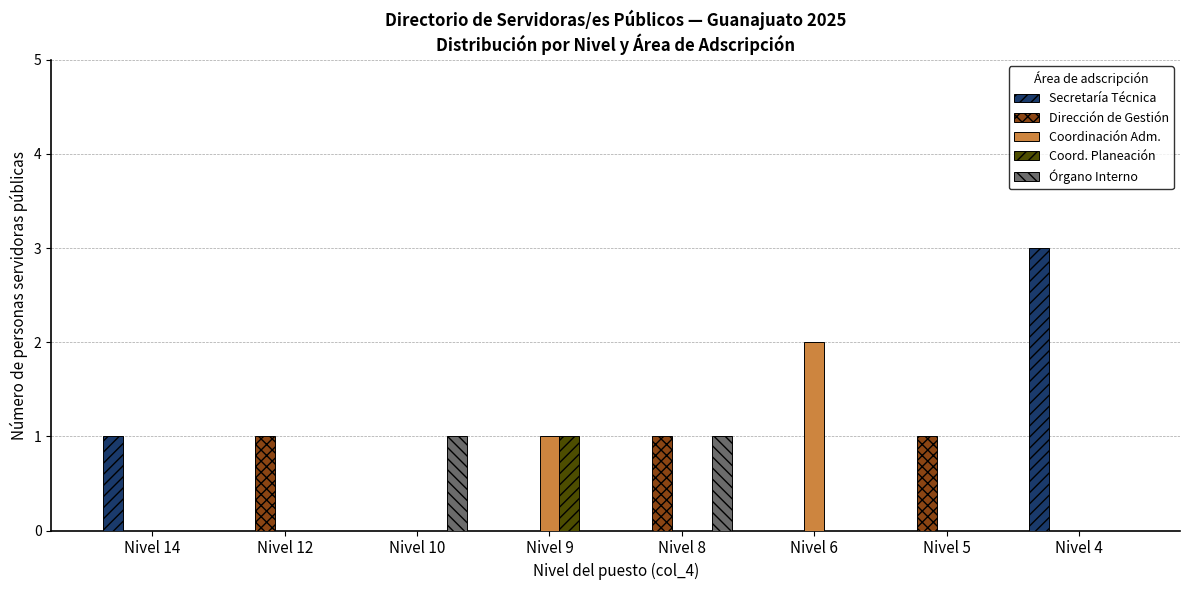

How many categories are shown in the chart?

8